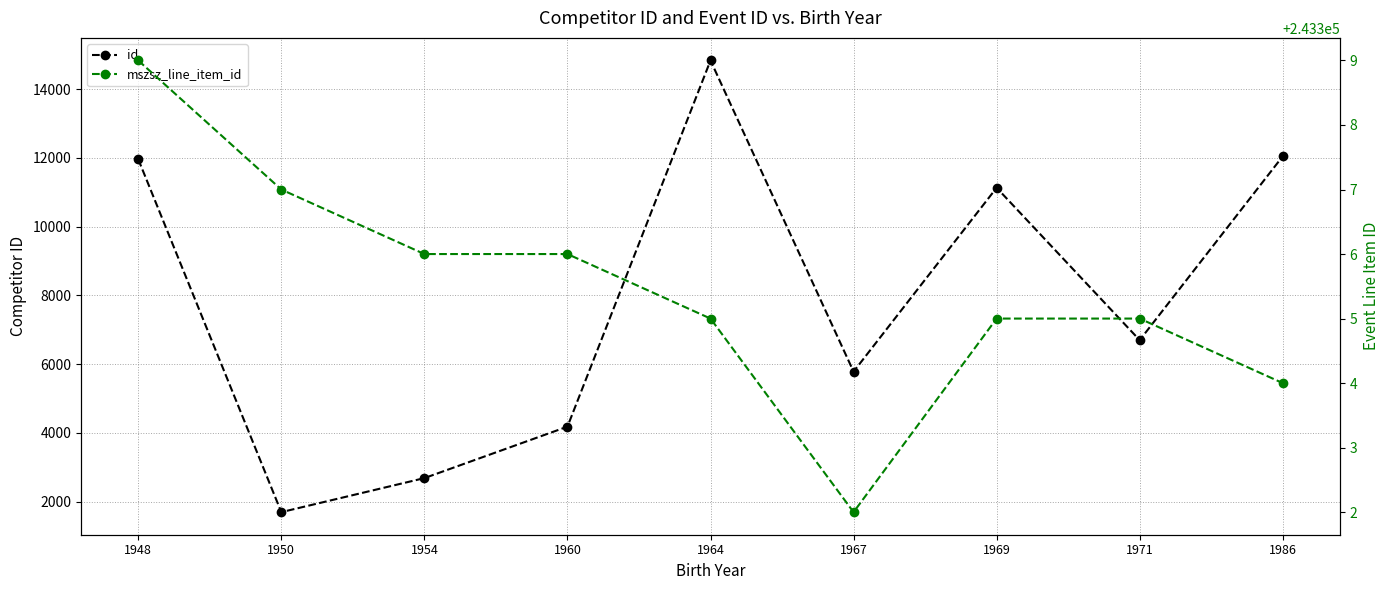

At which category does mszsz_line_item_id reach its first local valley?

1967